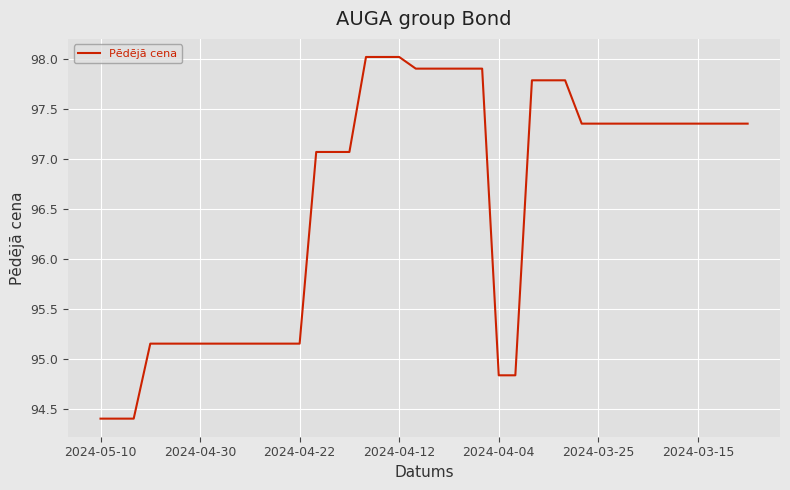

What is the greatest value displayed?

98.0